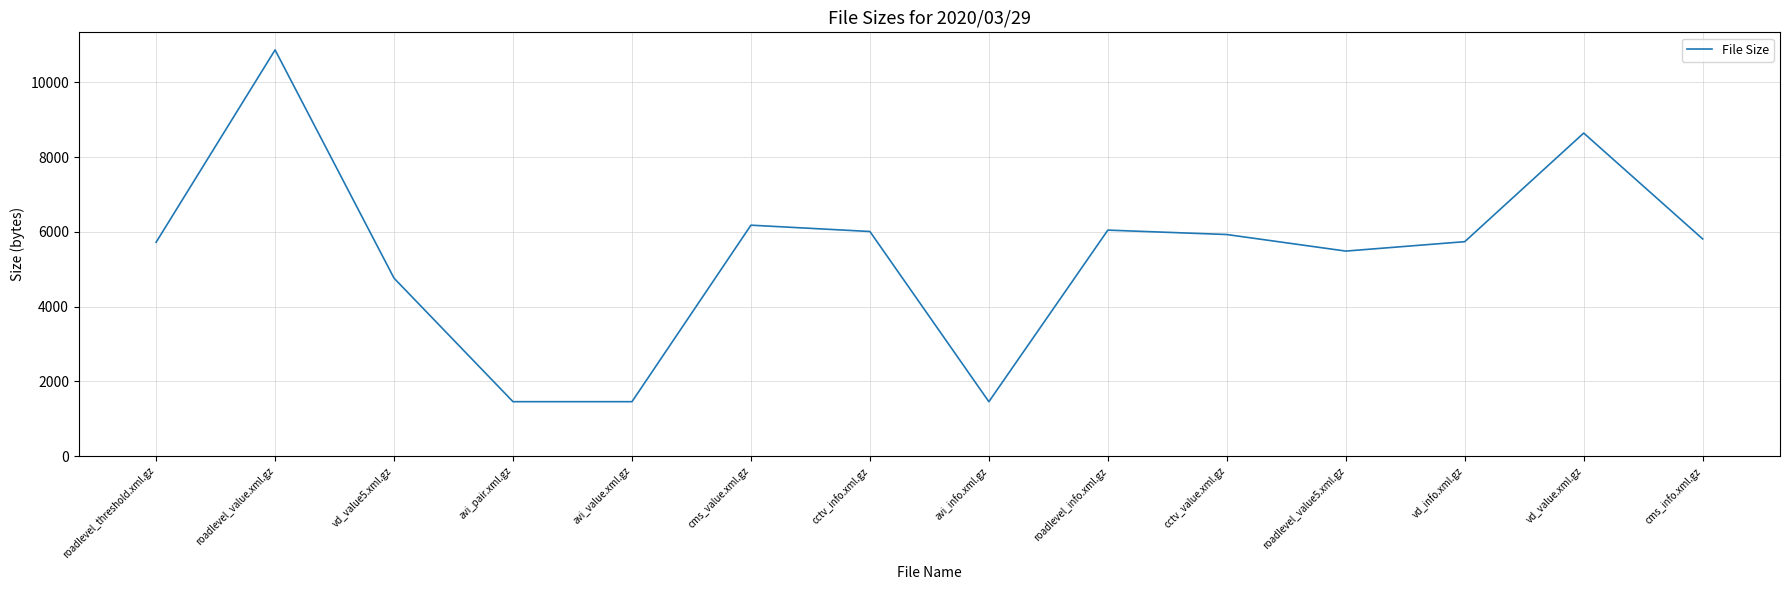

At which label does the data first exceed 5810?

roadlevel_value.xml.gz